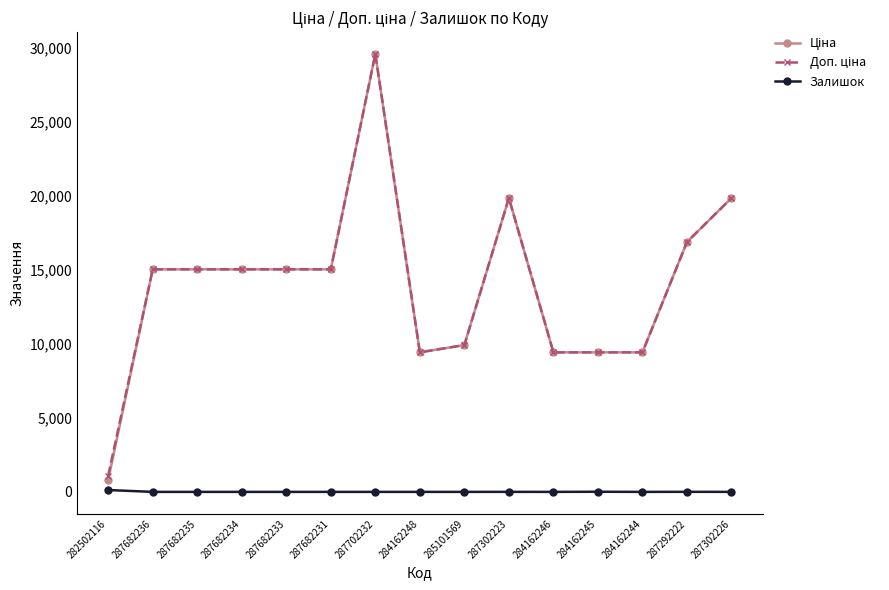

What is the maximum value shown in the chart?

29548.9